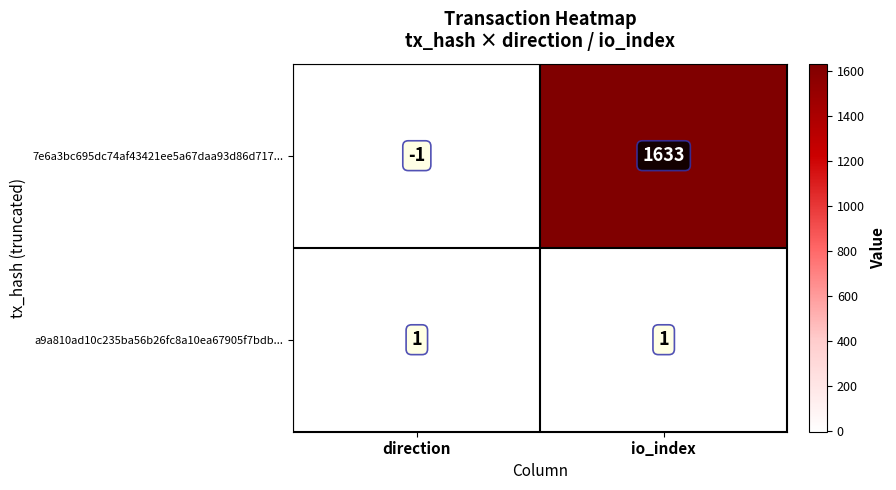

What is the total value across all series at io_index?

1634